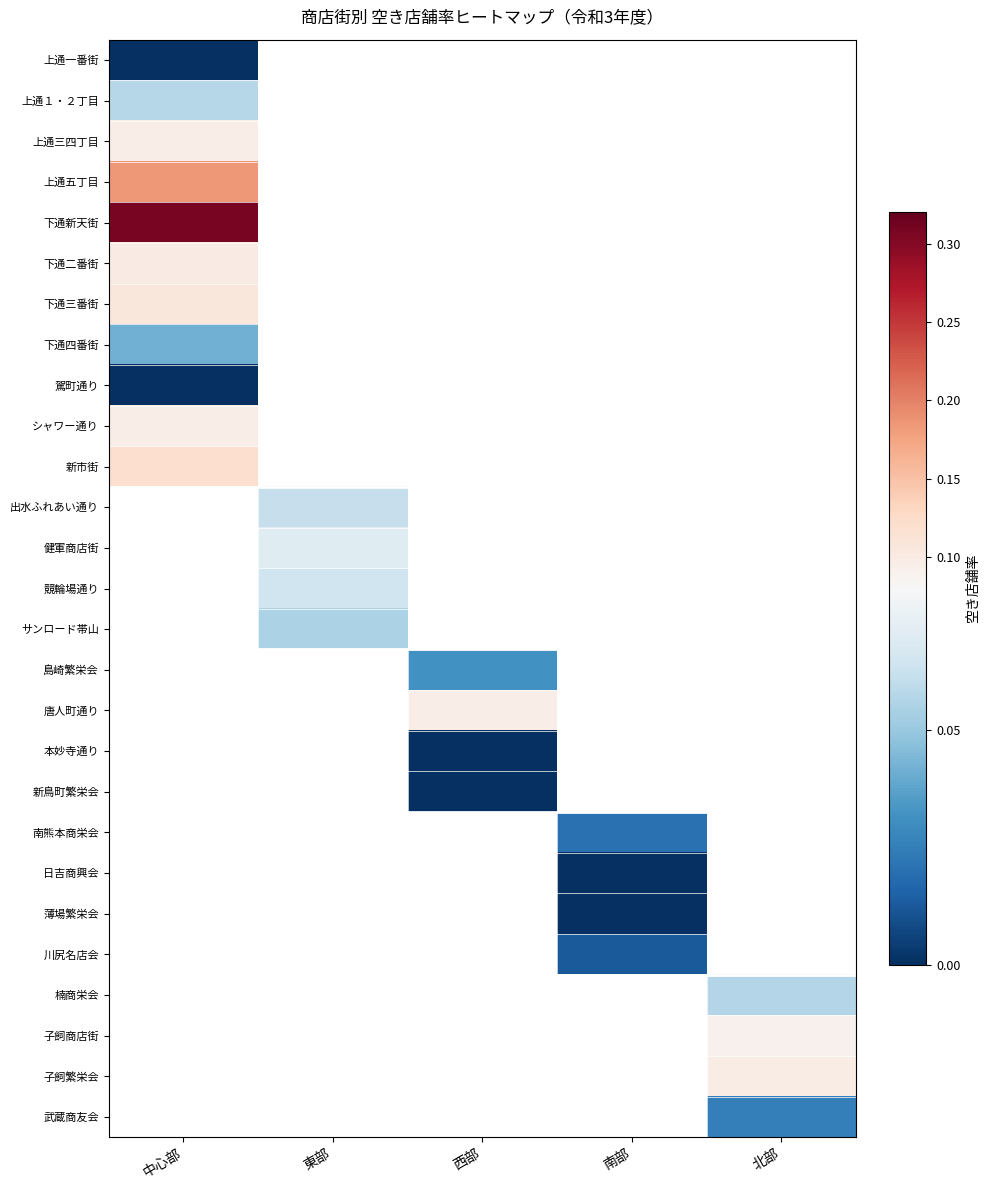

Is it true that 川尻名店会 equals 0.6 at 西部?

False